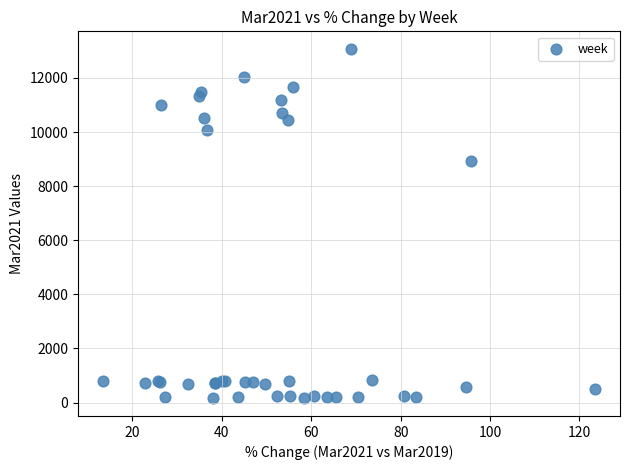

What Y value in the scatter plot is closest to 6614?

8926